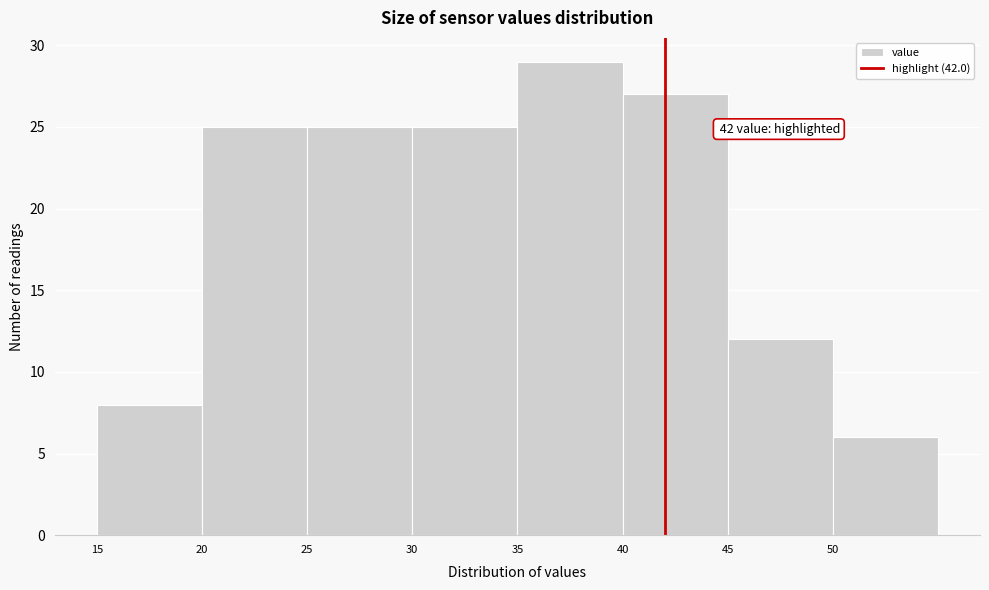

Over which range of the x-axis is the bar tallest?

35 to 40